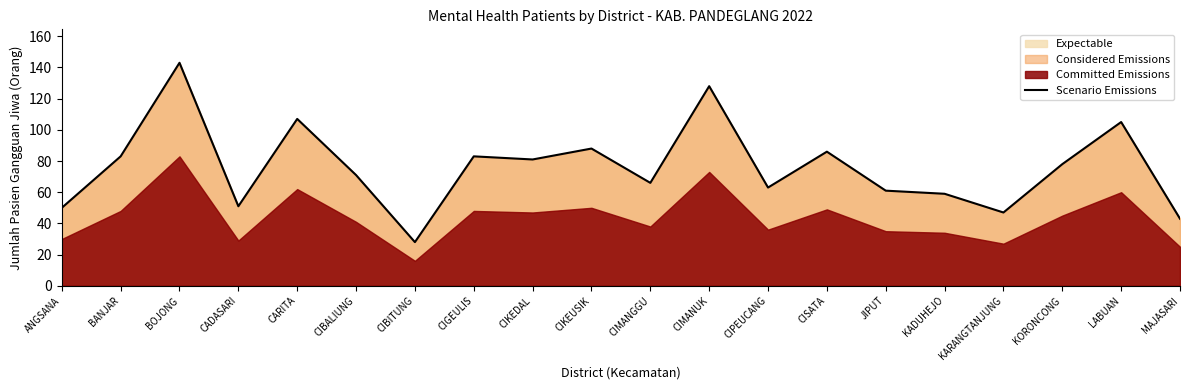

What is the difference between the maximum and minimum values?

115